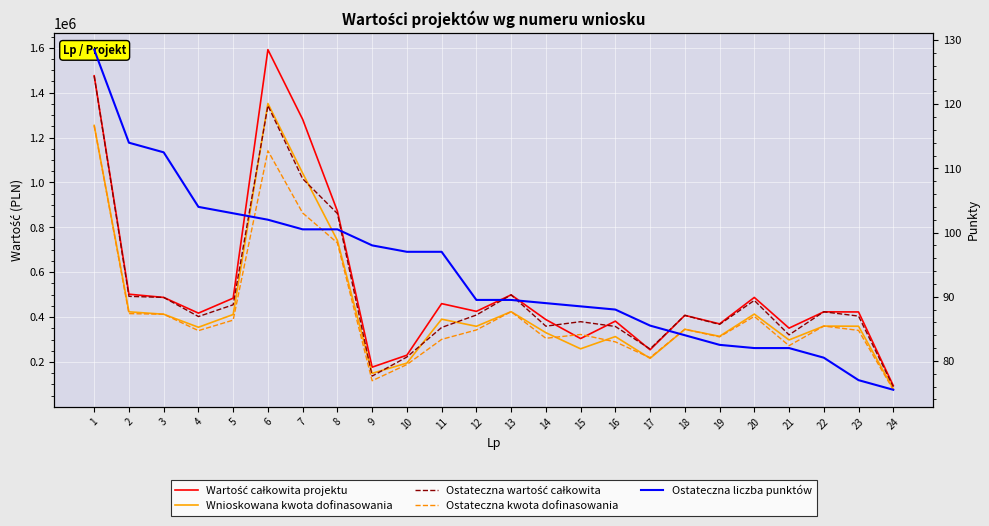

What is the highest value of the Ostateczna liczba punktów series?

128.5